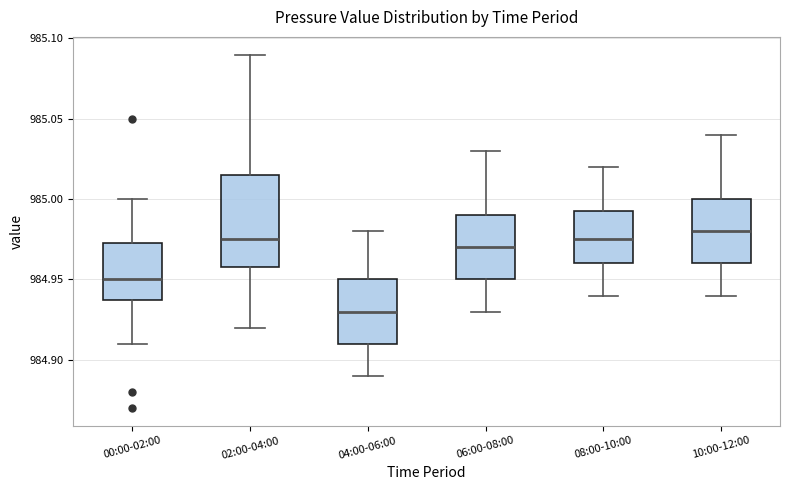

Where does the lower whisker of the box for 06:00-08:00 end on the y-axis? The values are not printed on the chart, so give them approximately, as read against the axis.

984.930